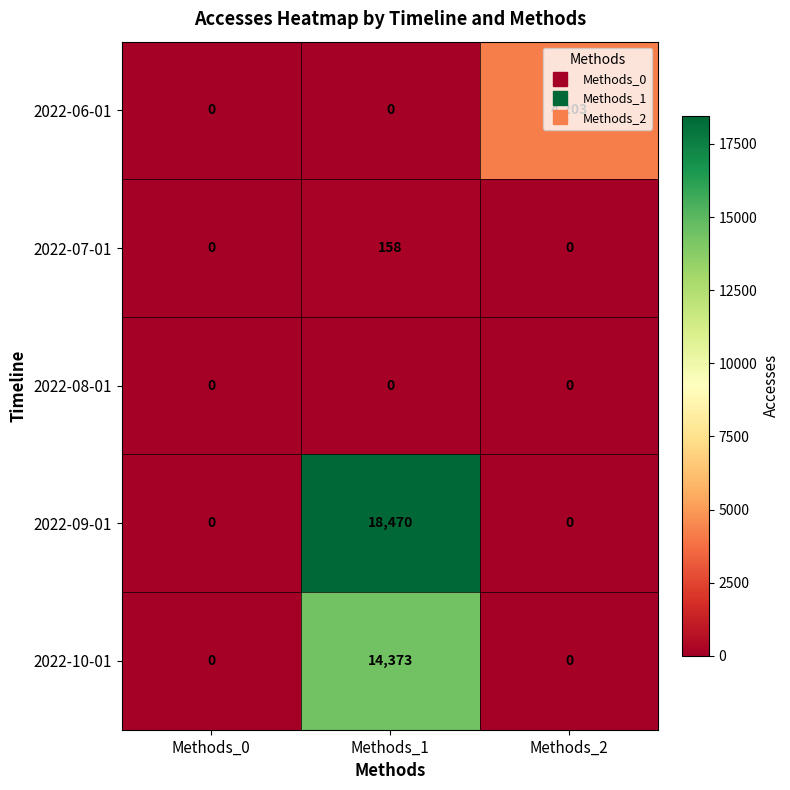

The value of 2022-10-01 at Methods_2 is 9875. True or false?

False